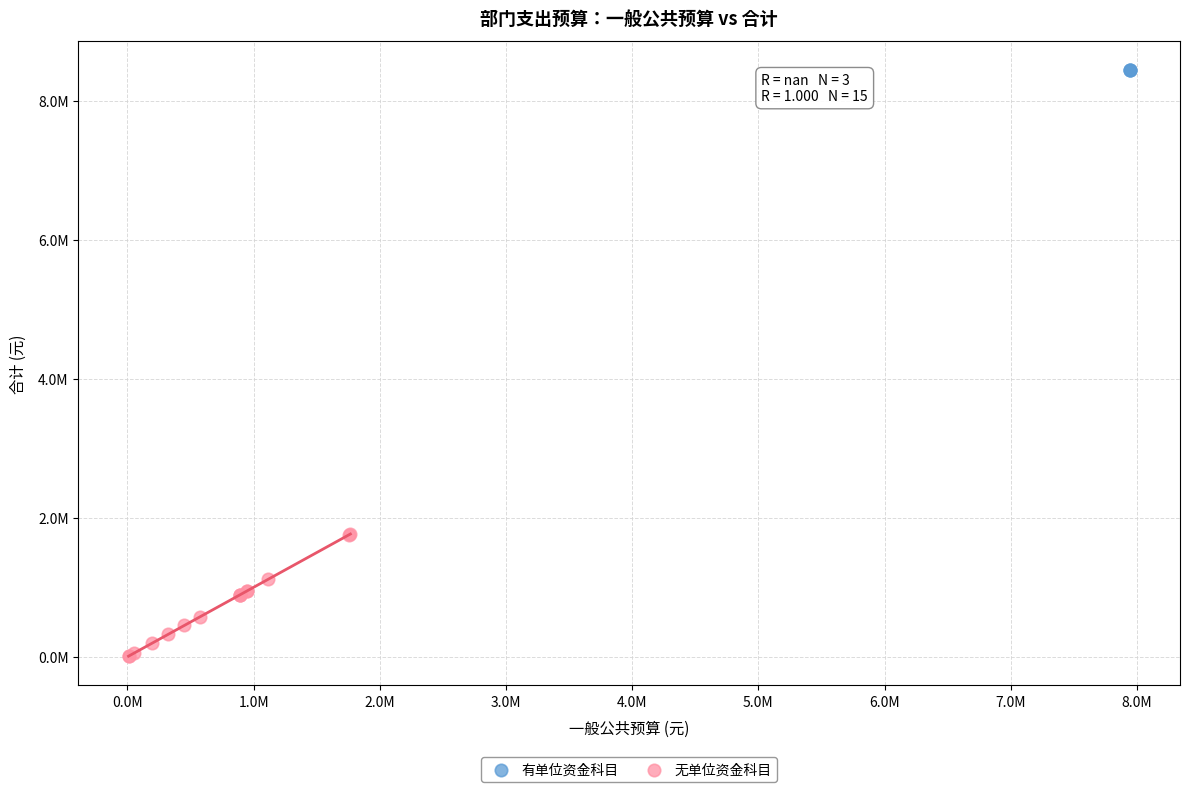

Which series reaches the minimum Y coordinate?

无单位资金科目